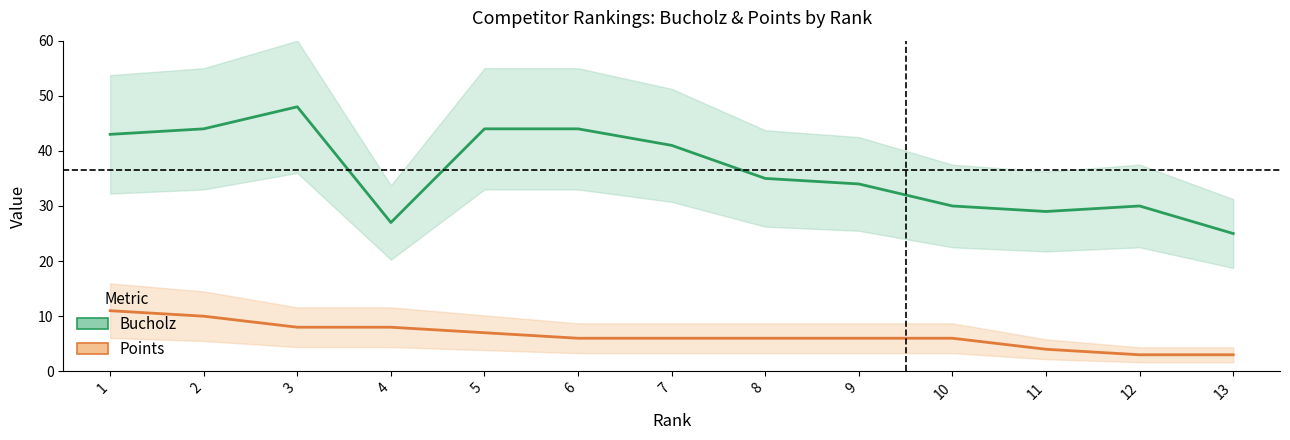

Reading right to left, transcribe all the data shown in this chart.

Bucholz: 25	30	29	30	34	35	41	44	44	27	48	44	43
Points: 3	3	4	6	6	6	6	6	7	8	8	10	11